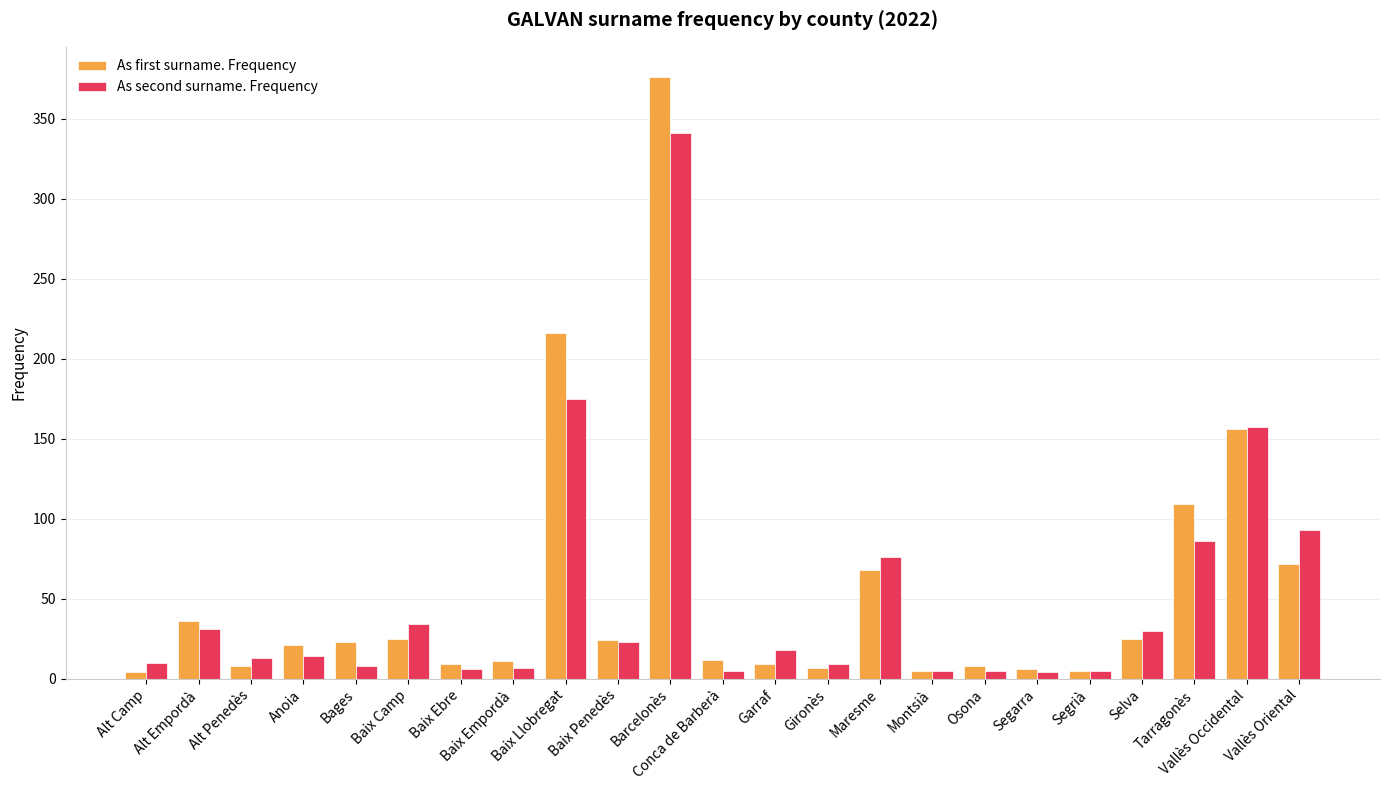

Which series has the widest spread of values?

As first surname. Frequency